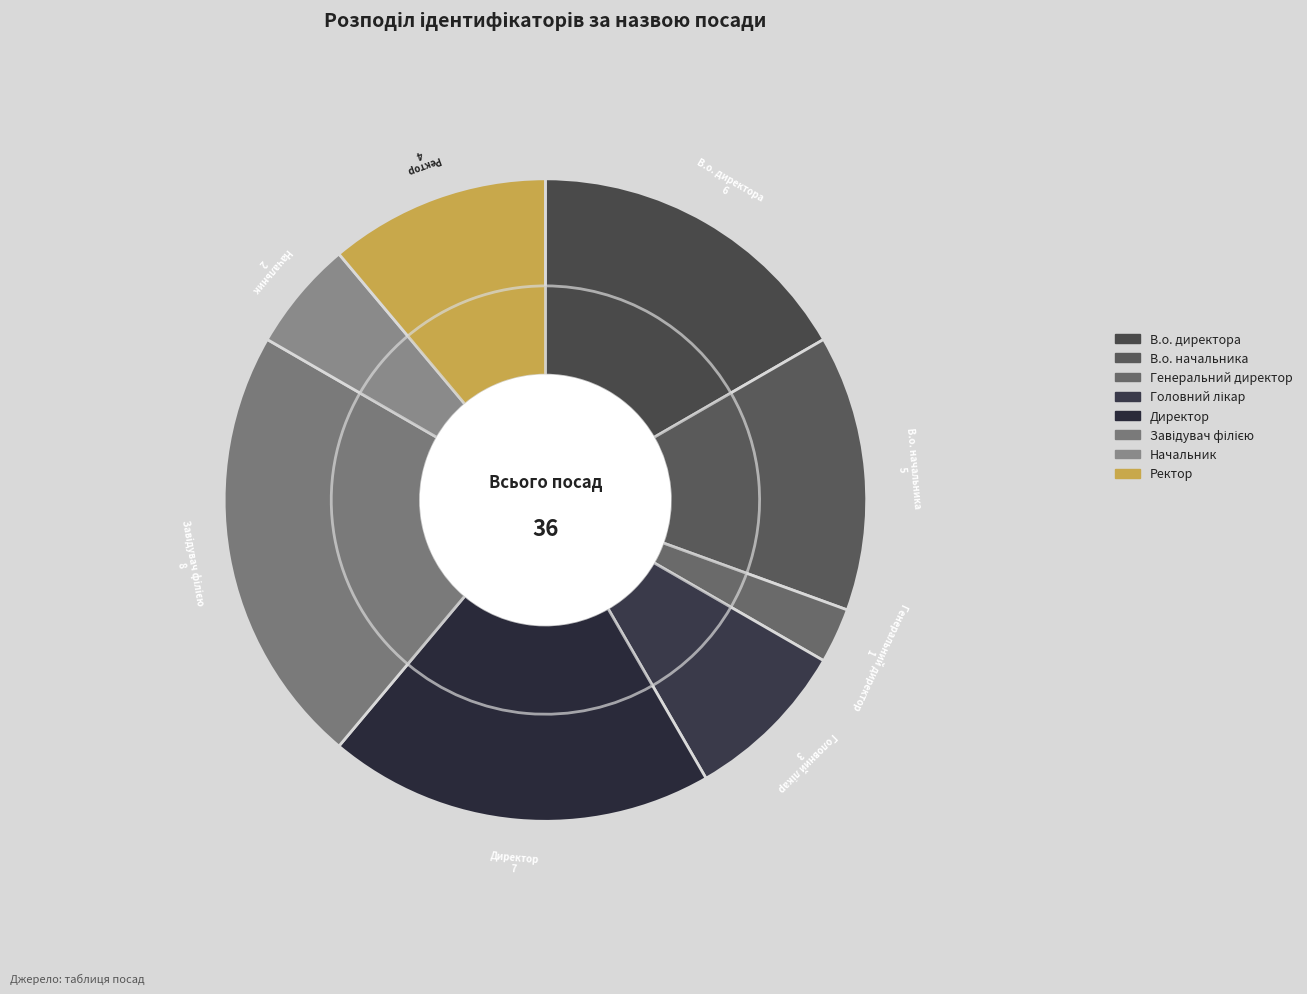

What is the smallest slice in the pie chart?

Генеральний директор